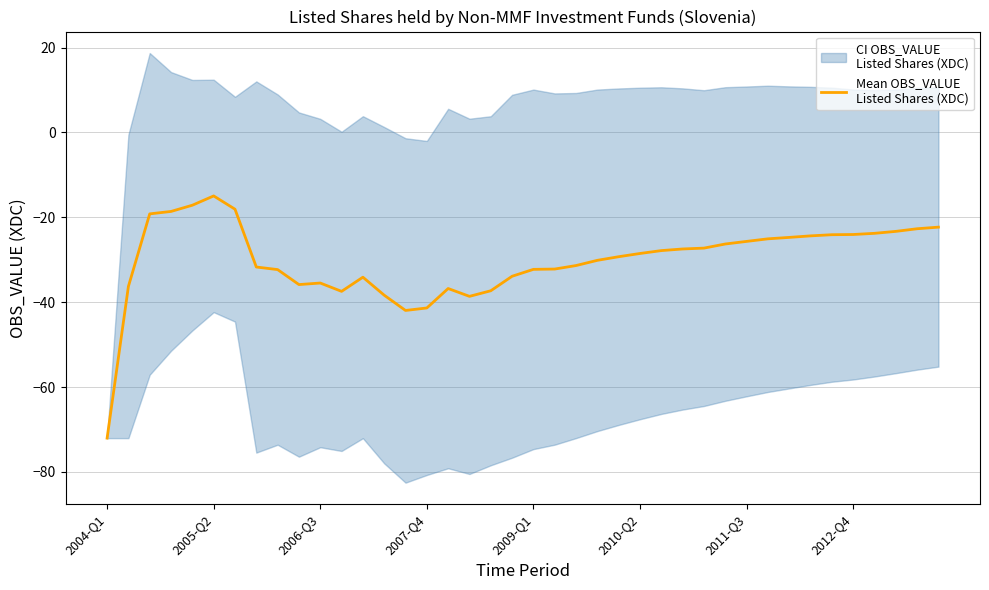

What is the value of the 22nd point from the left?

-32.2